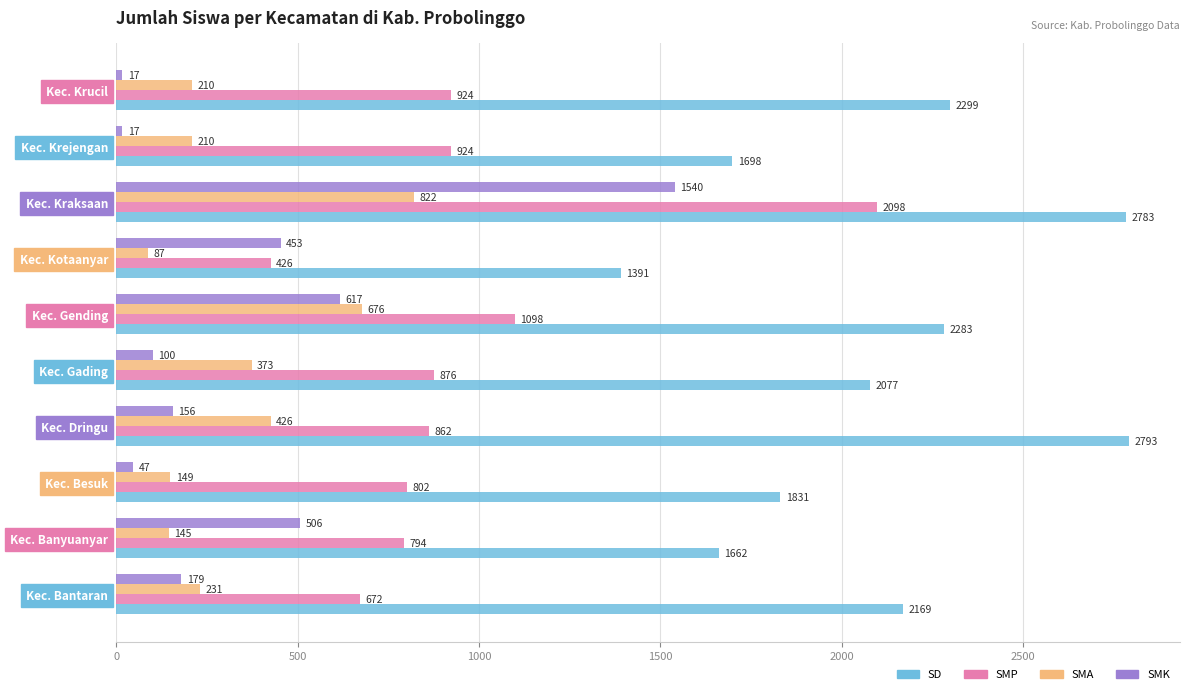

Which series has the largest total across all categories?

SD